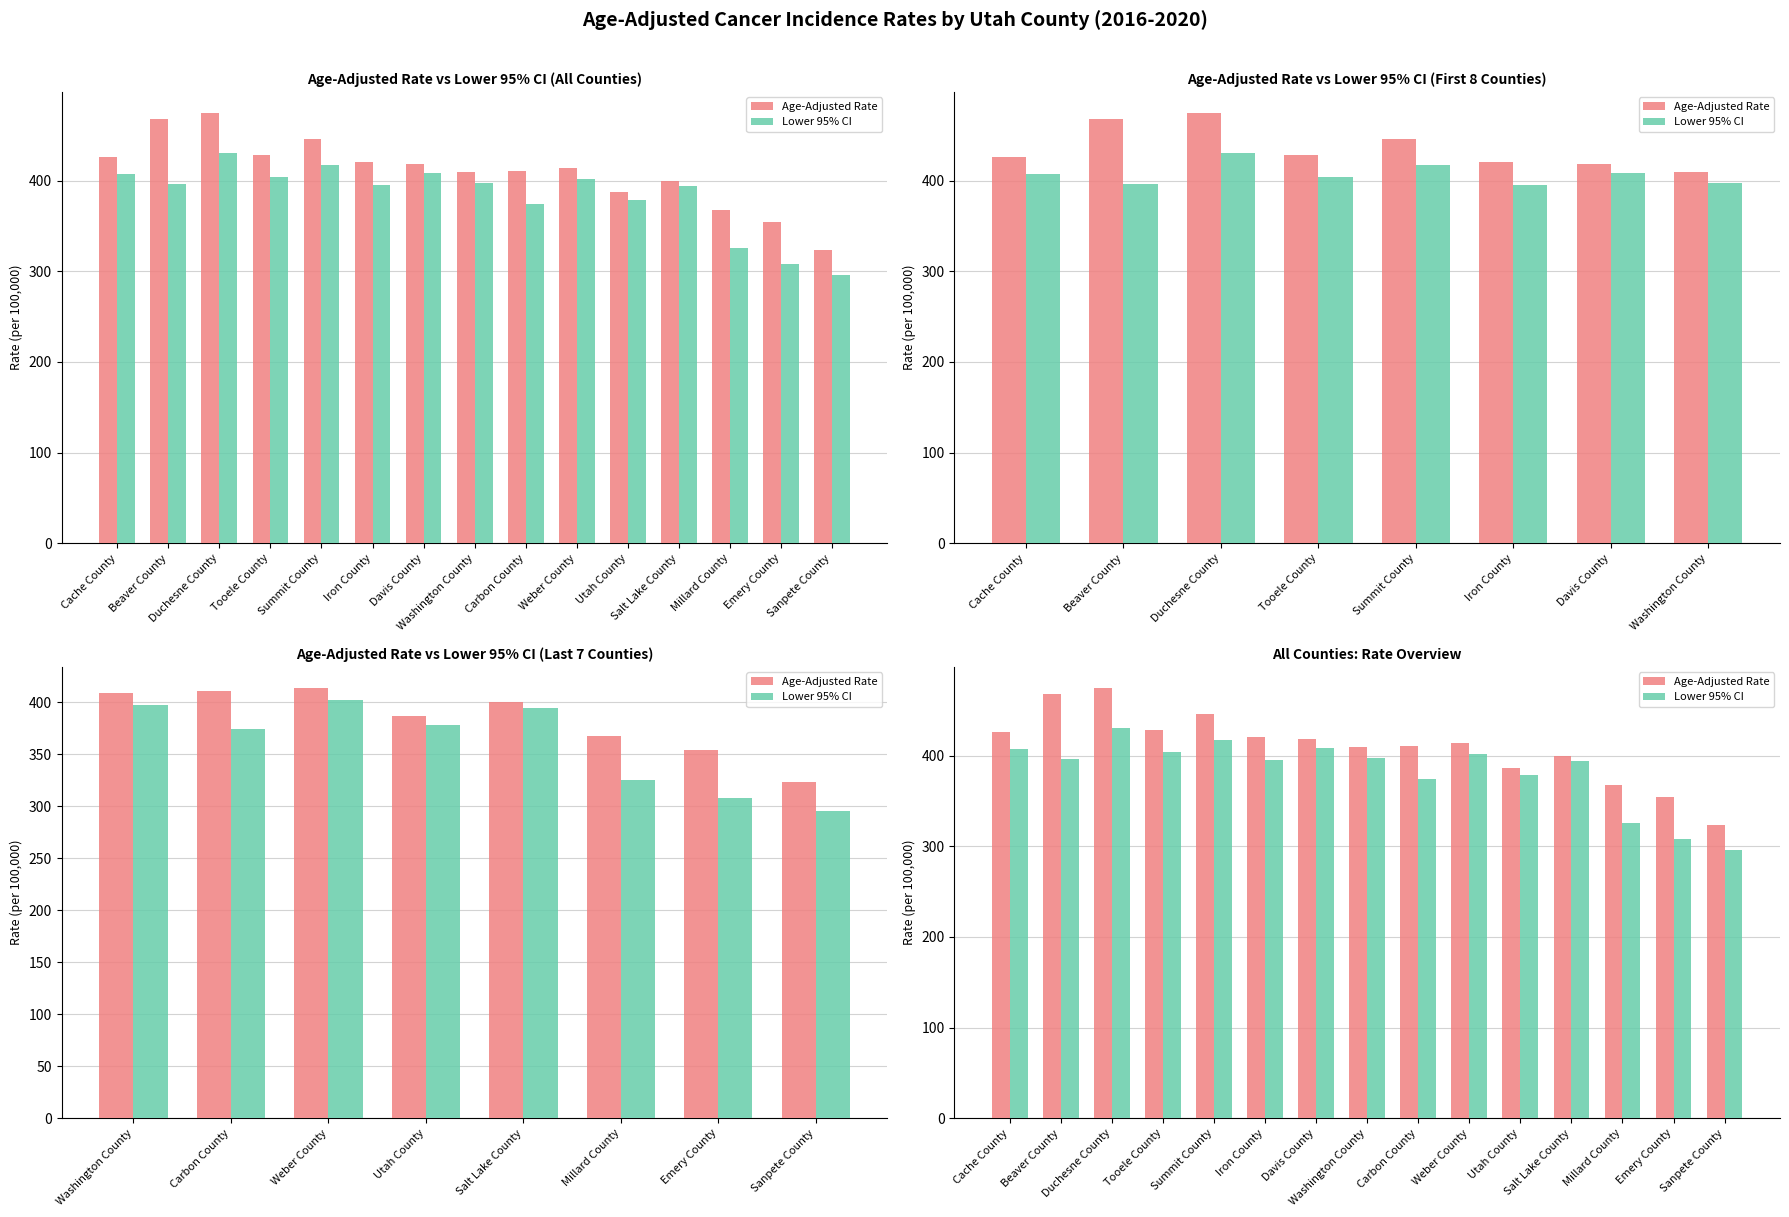

True or false: Lower 95% CI has a value of 404.0 at Tooele County.

True